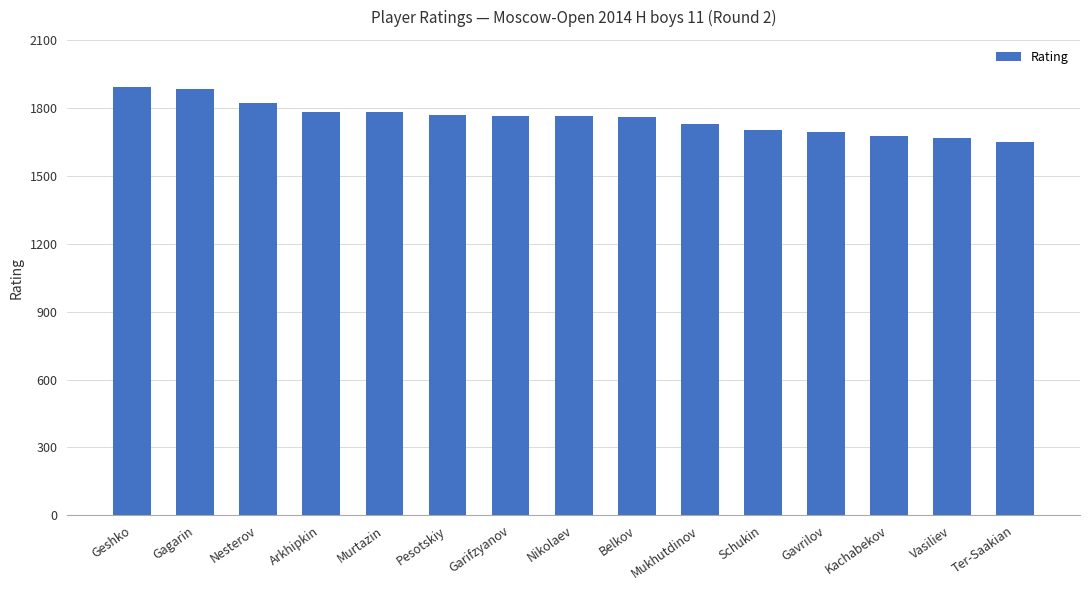

The value at Kachabekov is 705. True or false?

False